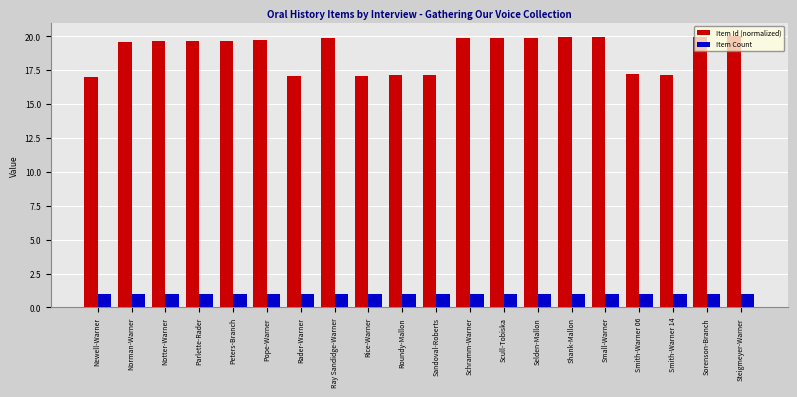

How many distinct data groups are displayed?

2